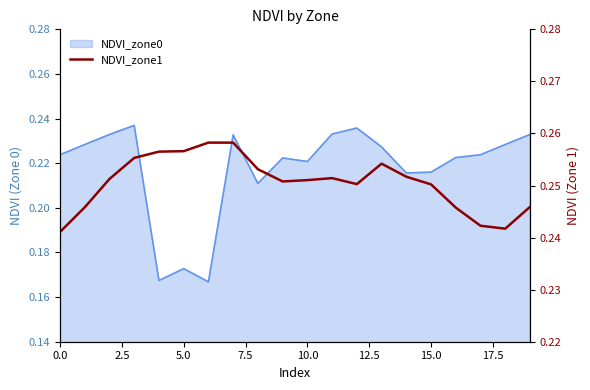

Reading left to right, list all the values displayed in this chart.

0.2	0.2	0.3	0.3	0.3	0.3	0.3	0.3	0.3	0.3	0.3	0.3	0.3	0.3	0.3	0.3	0.2	0.2	0.2	0.2